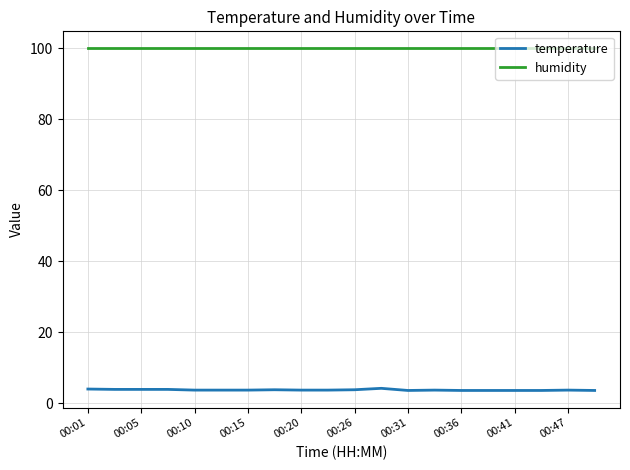

True or false: temperature and humidity intersect in this chart.

False